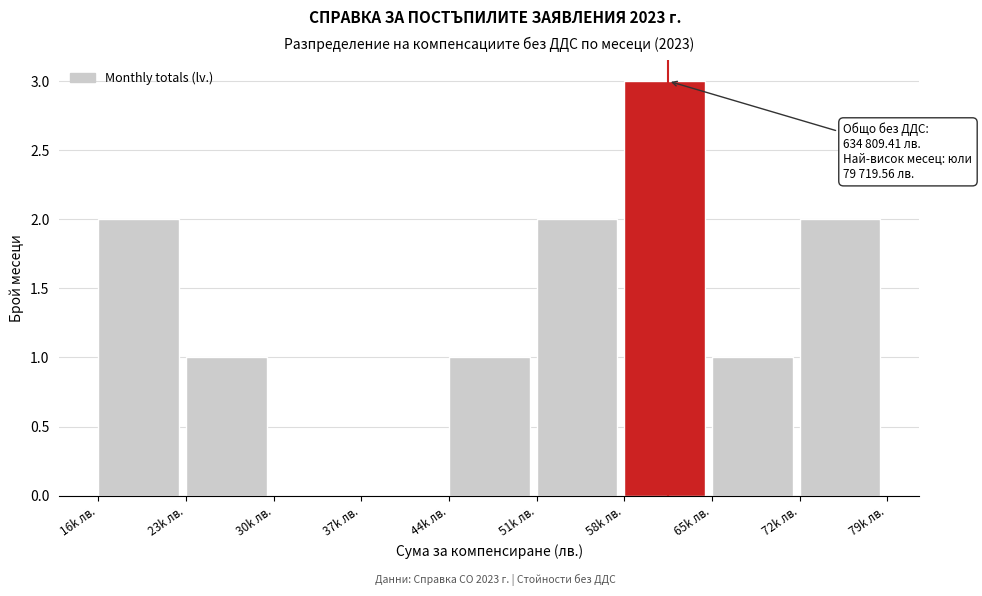

Reading right to left, extract all data points from this chart.

72k лв.=2	65k лв.=1	58k лв.=3	51k лв.=2	44k лв.=1	37k лв.=0	30k лв.=0	23k лв.=1	16k лв.=2